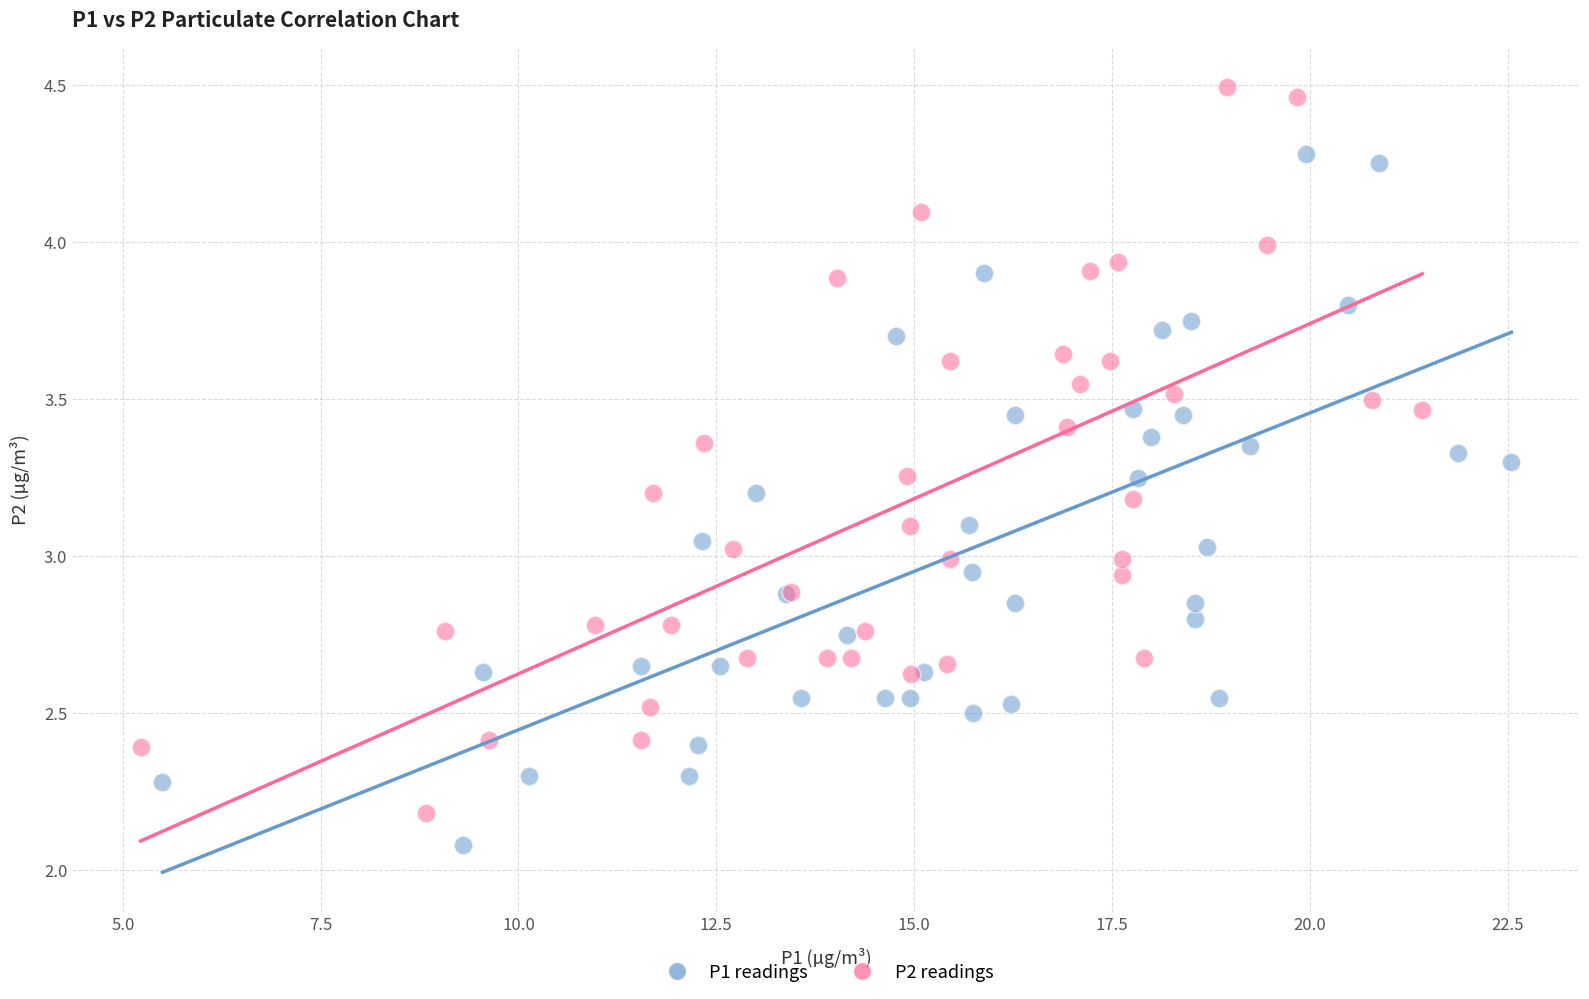

What are all the series names shown in the legend?

P1 readings, P2 readings